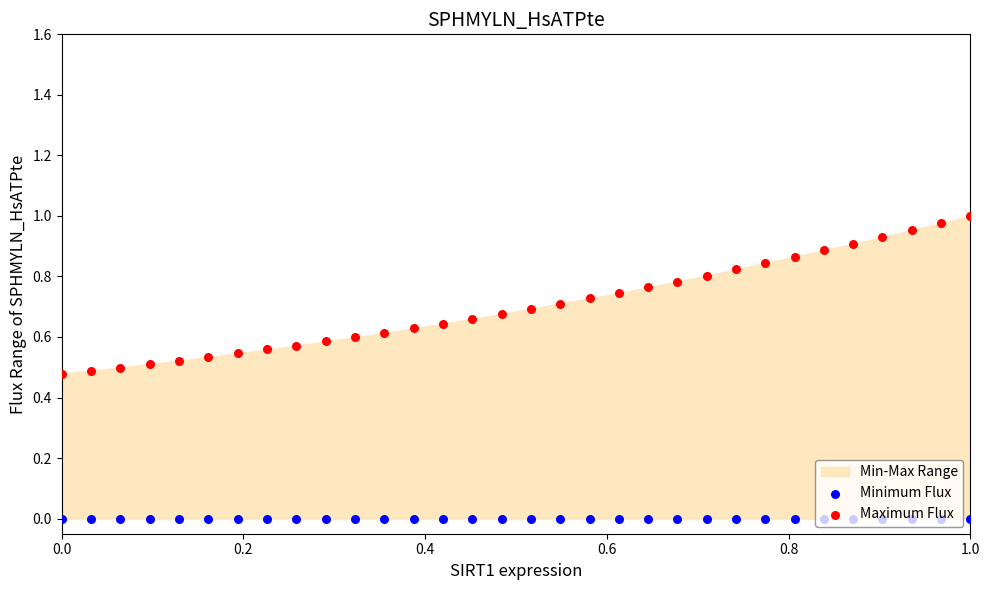

Which series reaches the minimum Y coordinate?

Minimum Flux